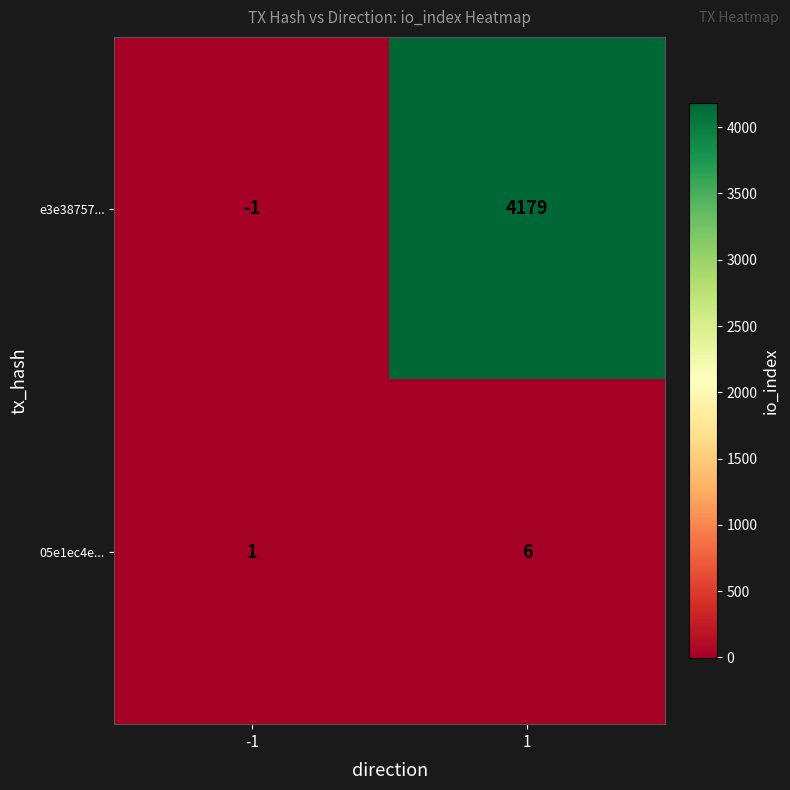

The e3e38757... series shows 5990 at 1. True or false?

False